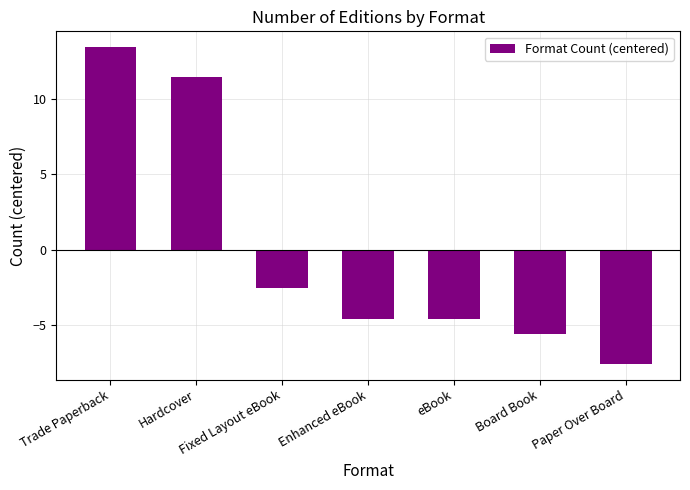

What is the difference between the maximum and minimum values?

21.0